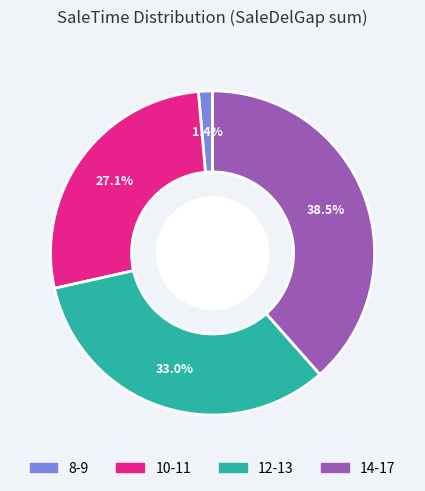

Does any single category account for the majority?

No